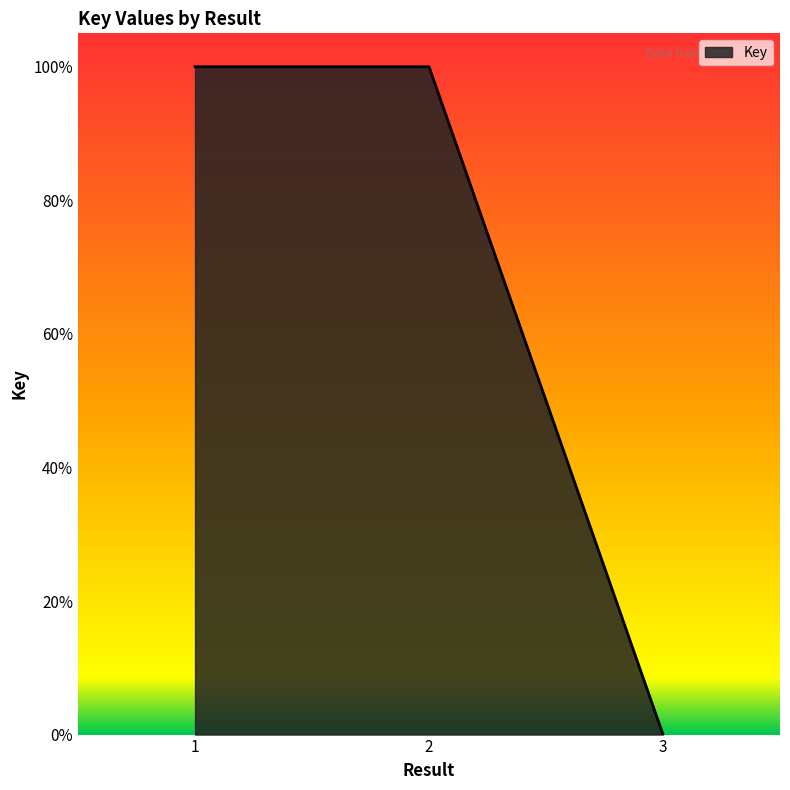

At which category does the chart reach its peak across all series?

2